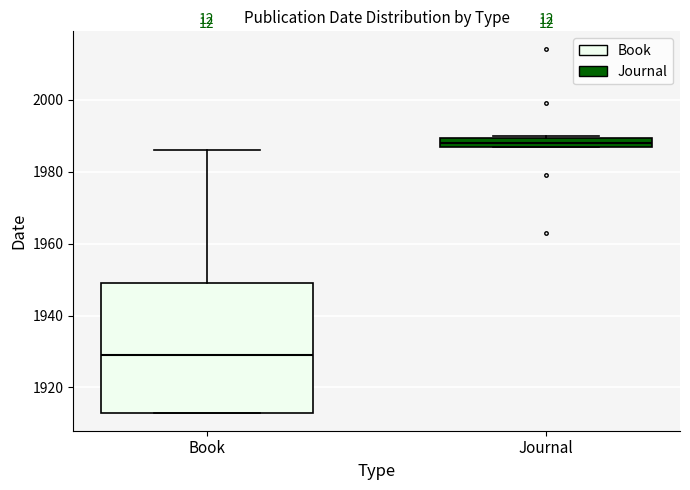

Which box is the tallest, from its lower edge to its upper edge?

Book